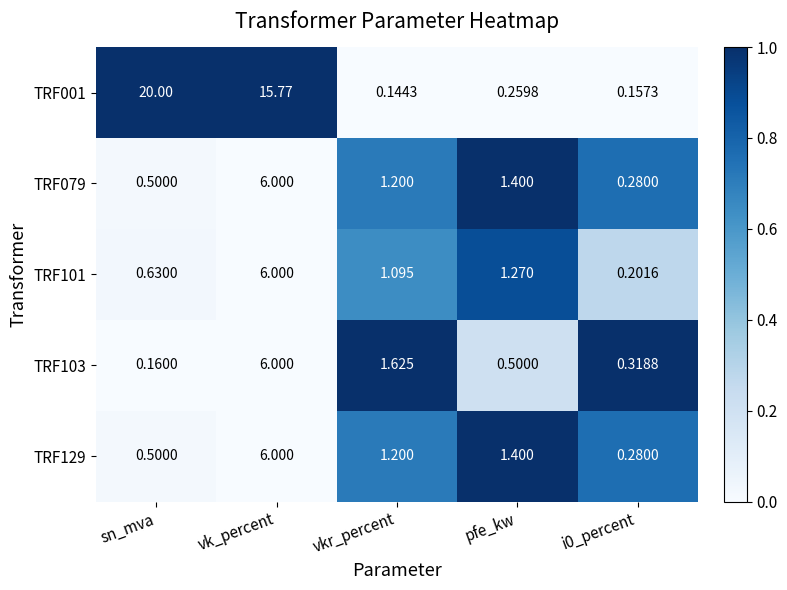

How many categories are shown in the chart?

5